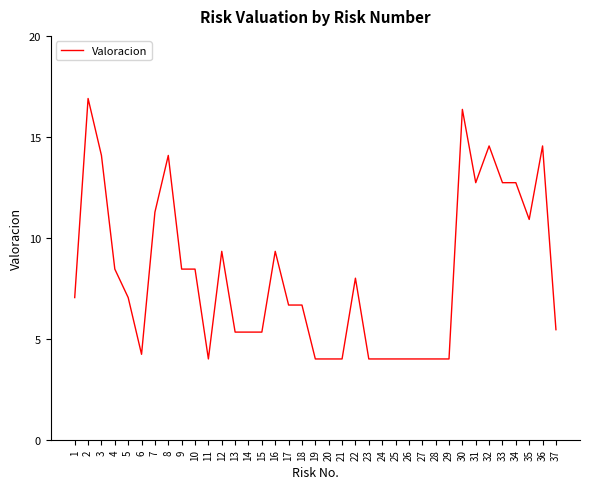

What is the difference between the maximum and minimum values?

12.9